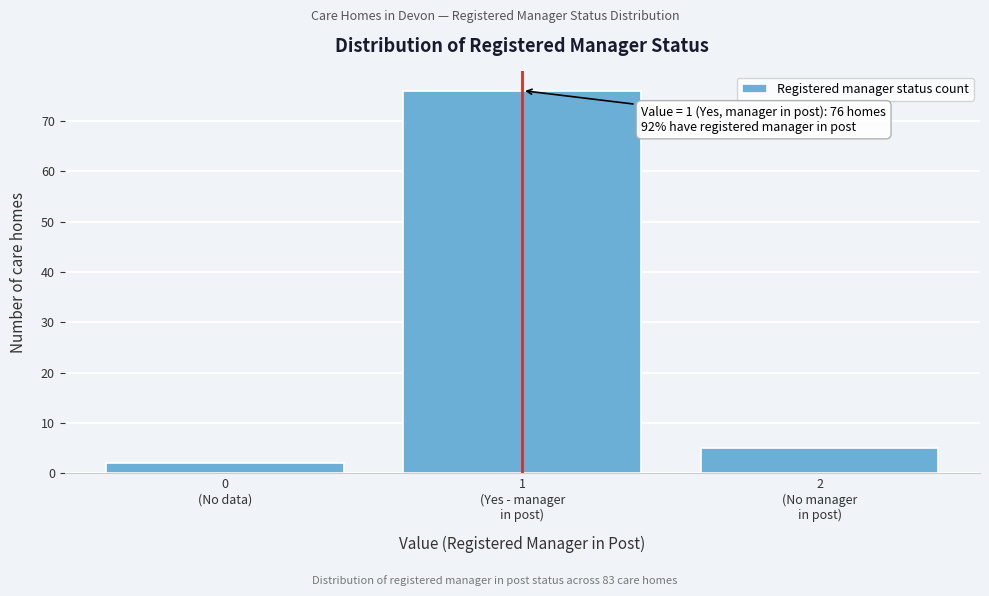

Reading left to right, extract all data points from this chart.

2	76	5